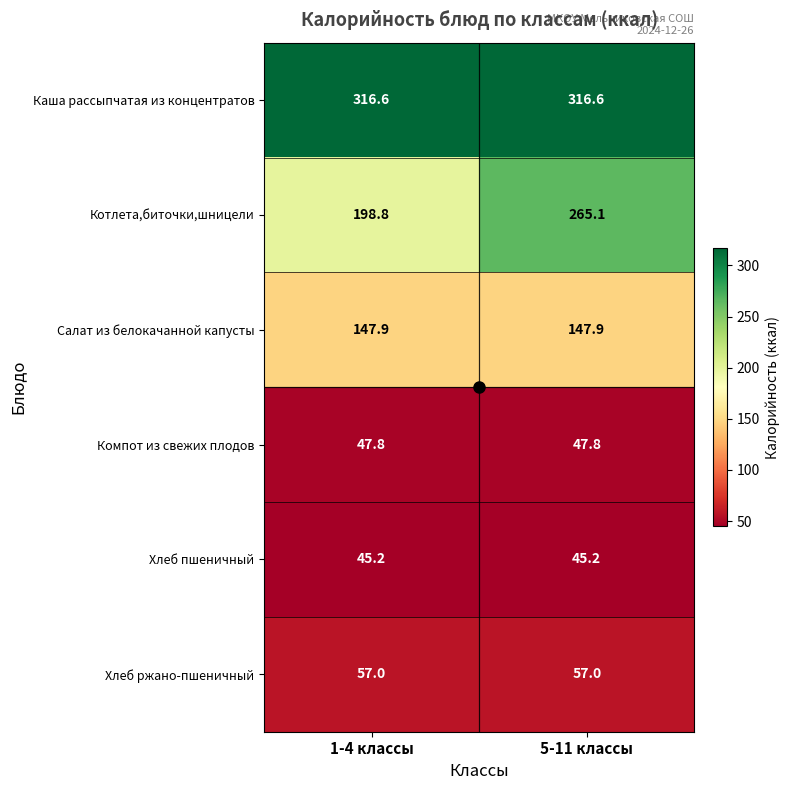

Is it true that Котлета,биточки,шницели equals 265.1 at 5-11 классы?

True